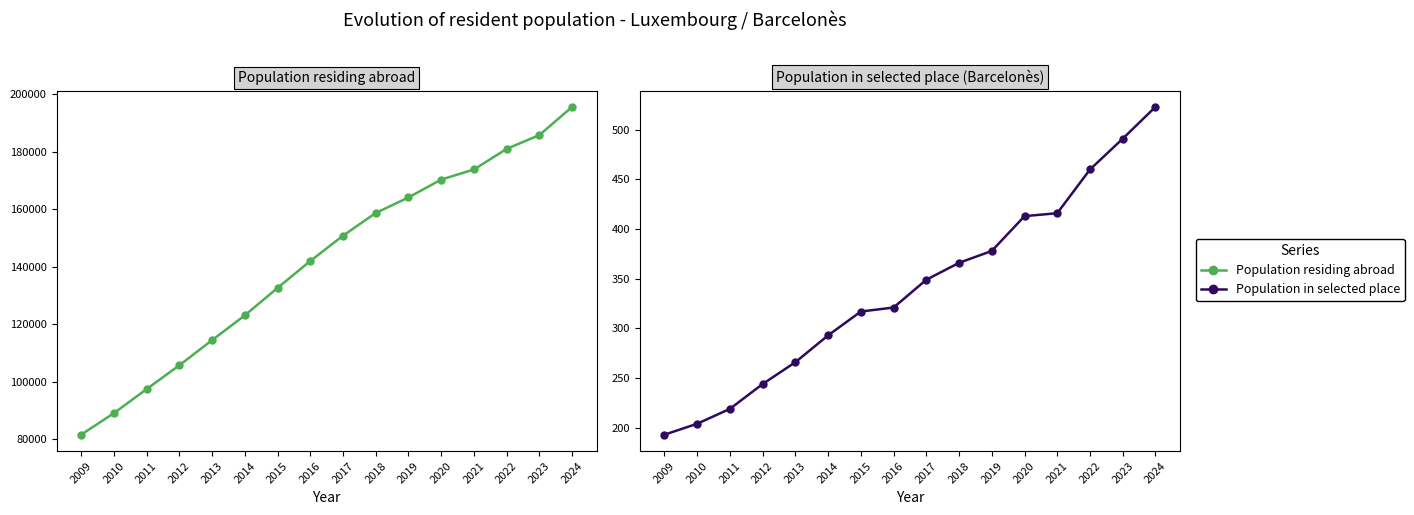

What are all the series names shown in the legend?

Population residing abroad, Population in selected place (Barcelonès)